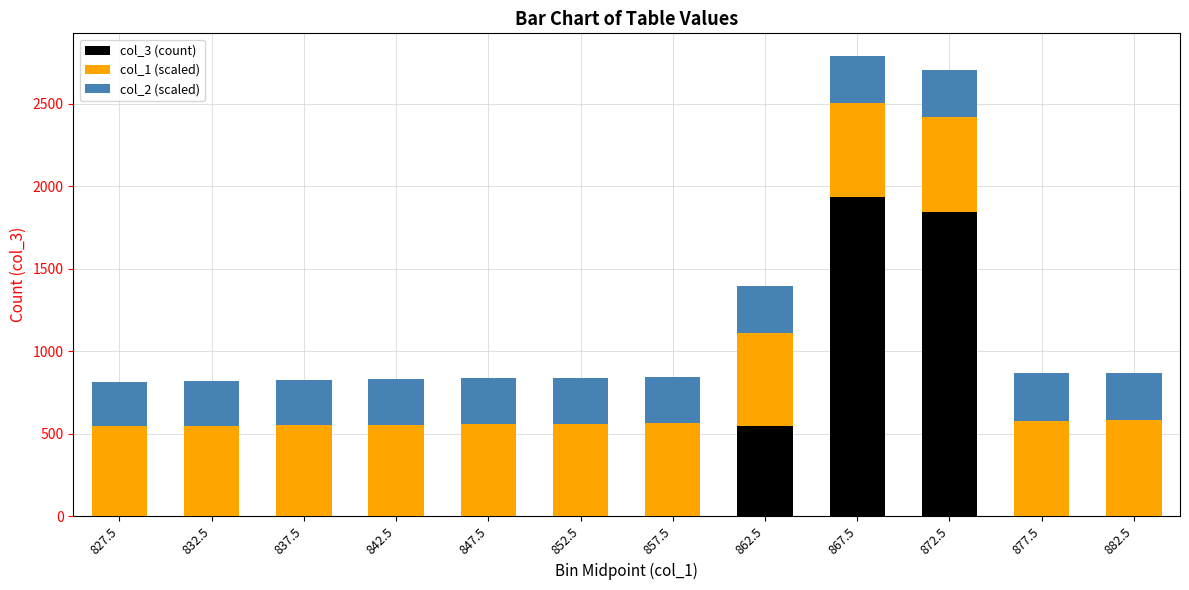

What is the total value across all series at 842.5?

830.0